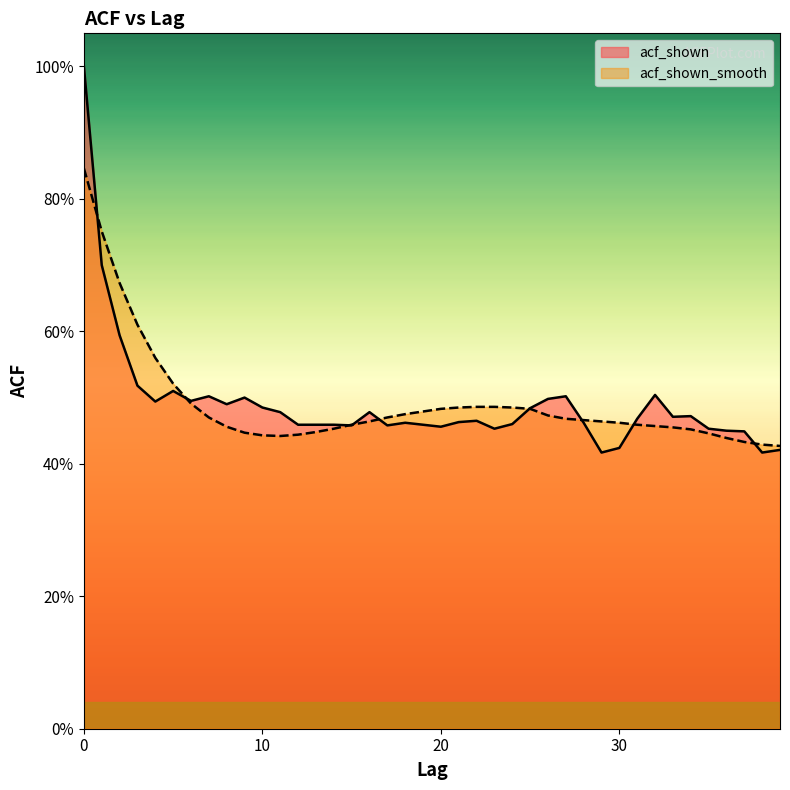

After their last crossing, which series has the higher values: acf_shown or acf_shown_smooth?

acf_shown_smooth